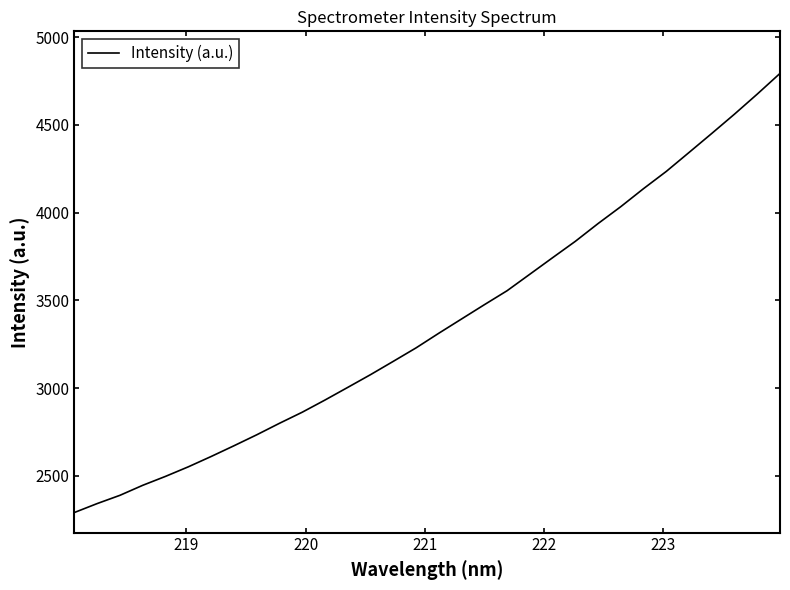

What is the difference between the maximum and minimum values?

2501.8